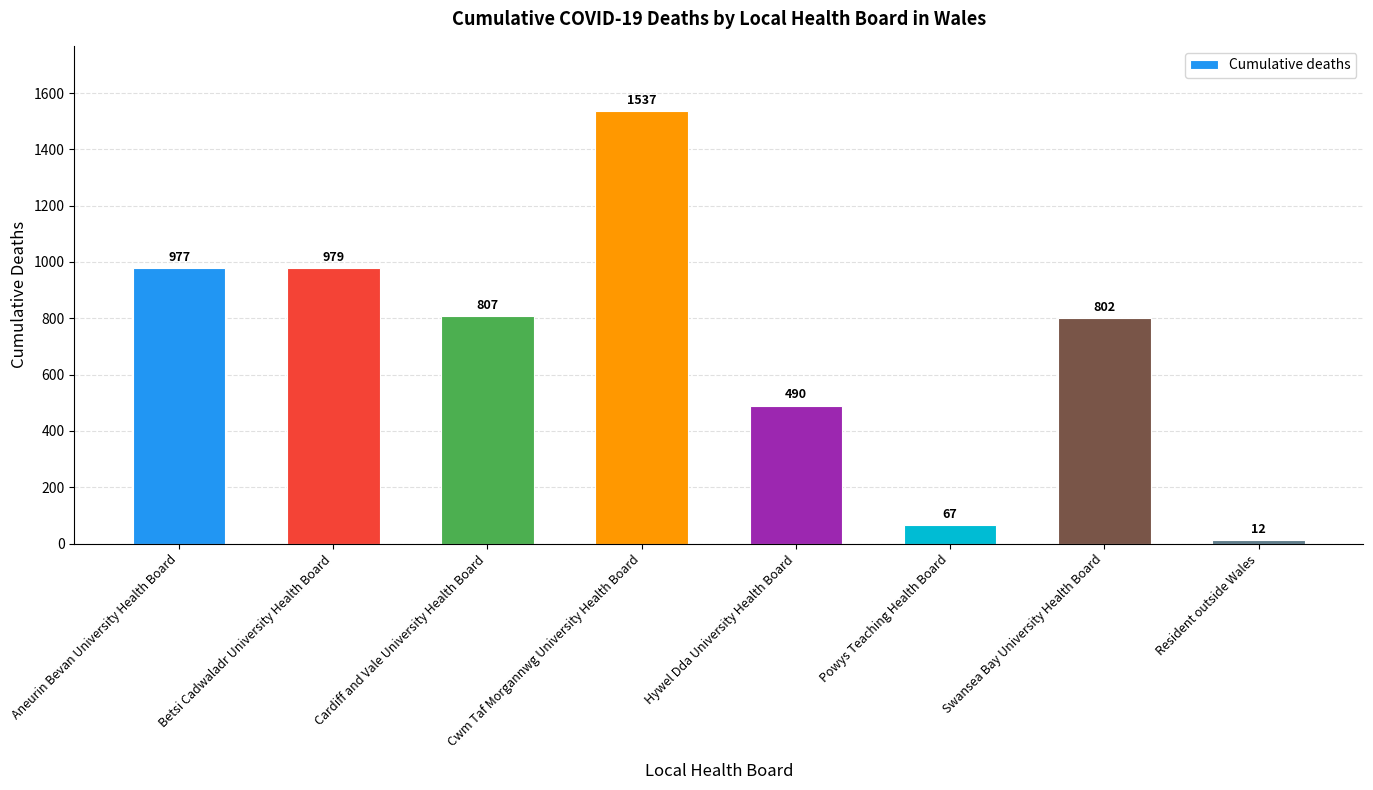

What is the maximum value shown in the chart?

1537